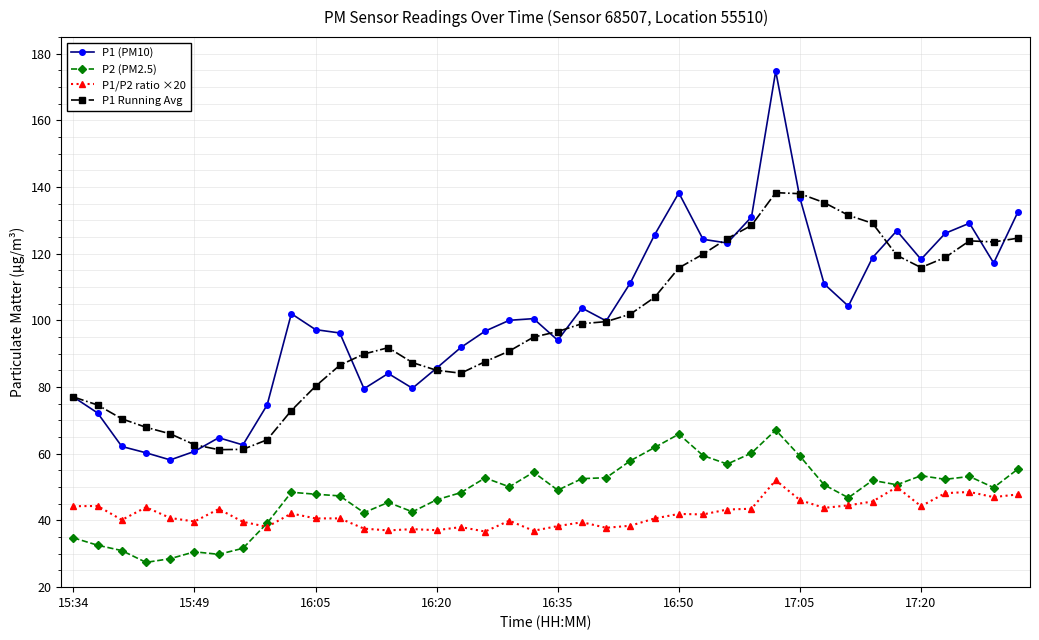

What is the value of the P1 (PM10) point at the 8th from the left?

62.7